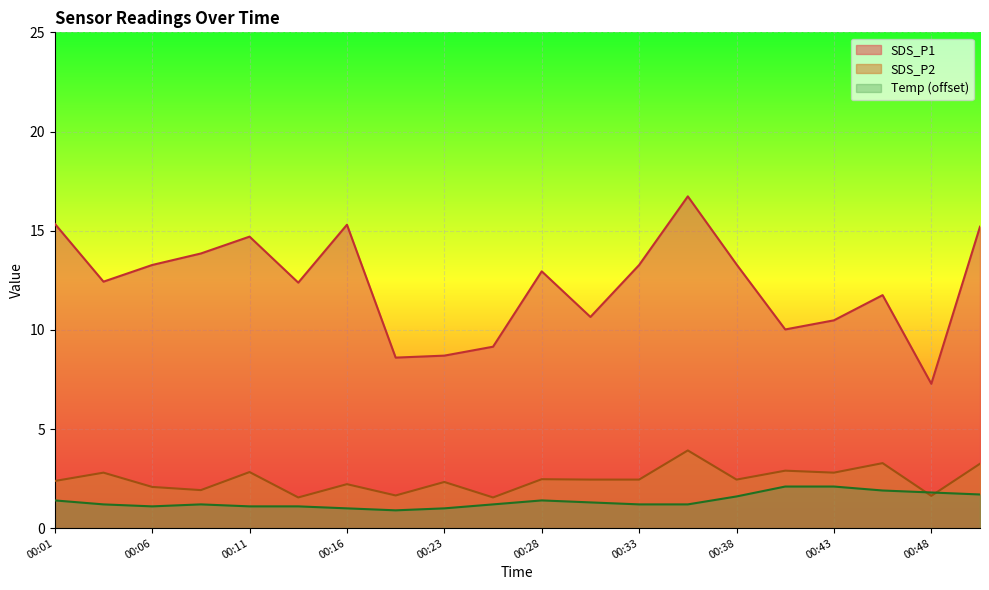

In SDS_P2, how many points are higher than both neighbors (excluding endpoints)?

8